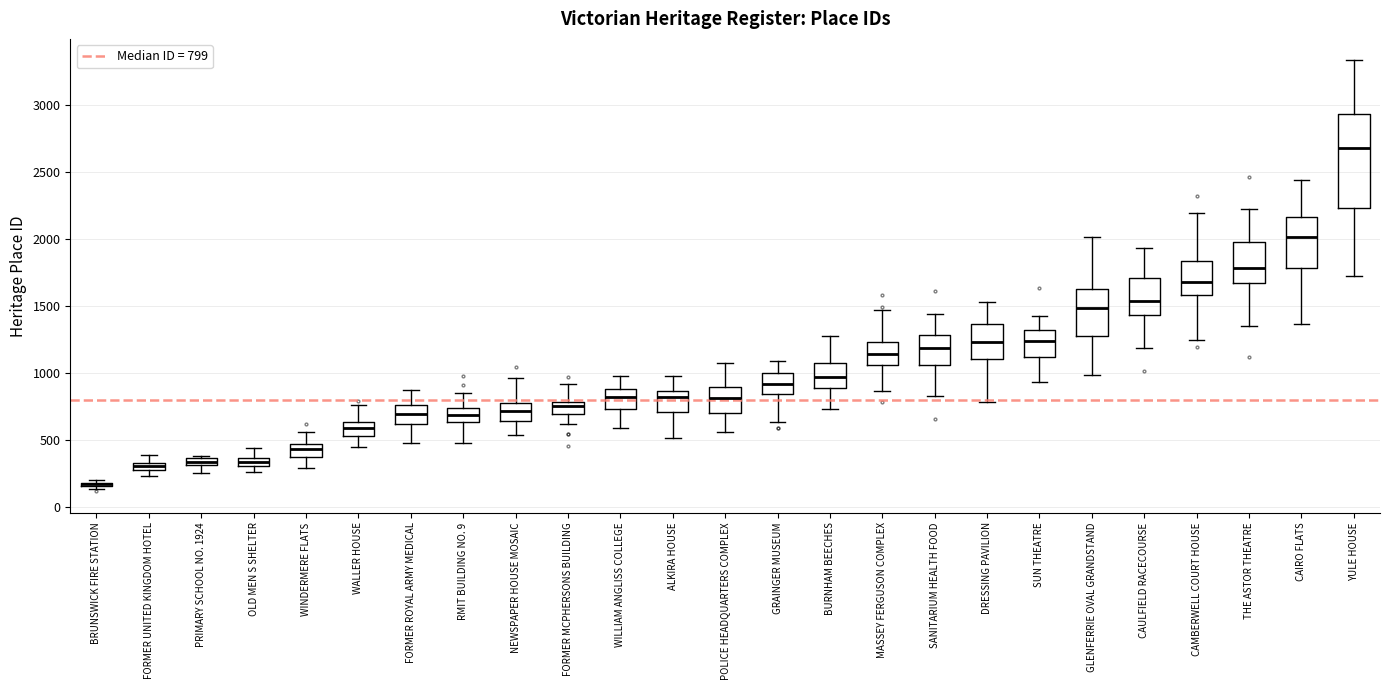

Where is the lower edge of the box for CAMBERWELL COURT HOUSE on the y-axis? The values are not printed on the chart, so give them approximately, as read against the axis.

1600